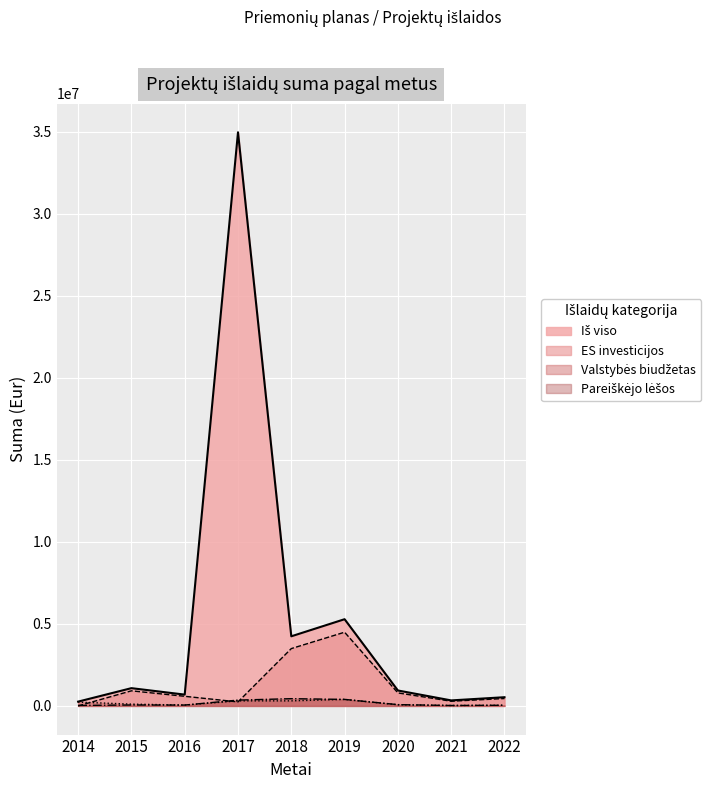

At how many categories does at least one series exceed 8334212?

1